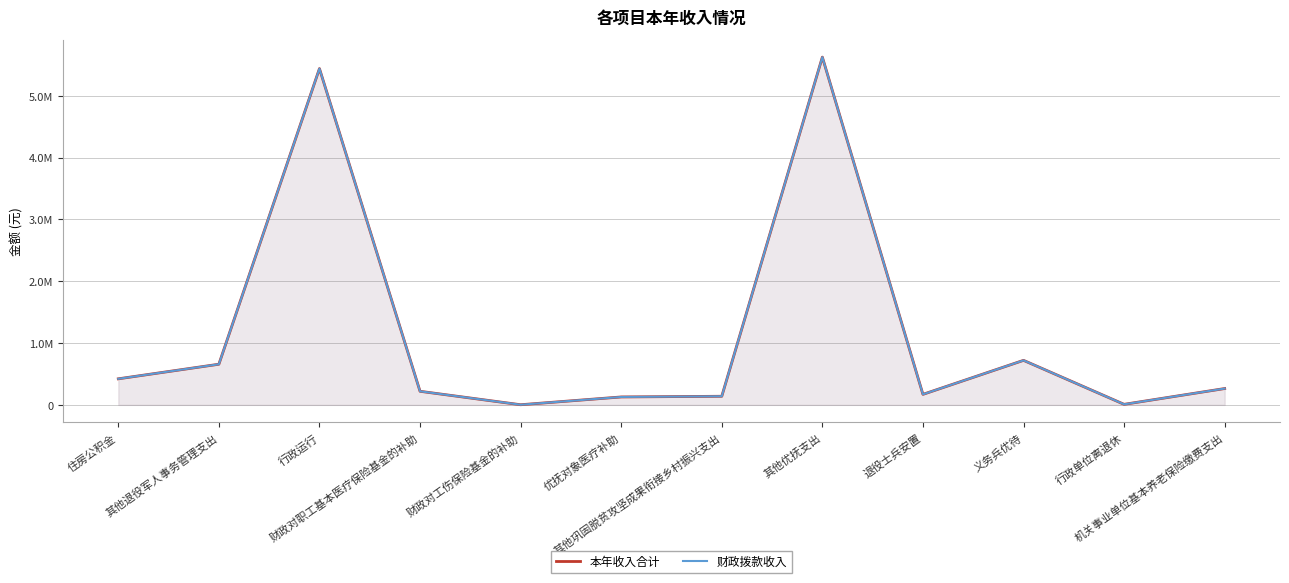

What position from the left is 行政运行?

3